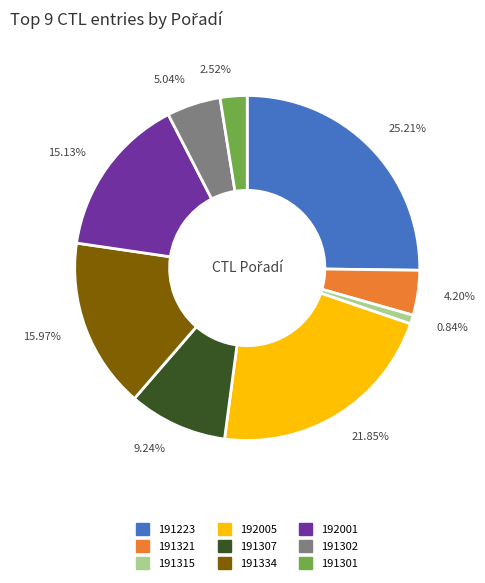

To the nearest percent, what is the difference between the largest and smallest slice percentages?

24%